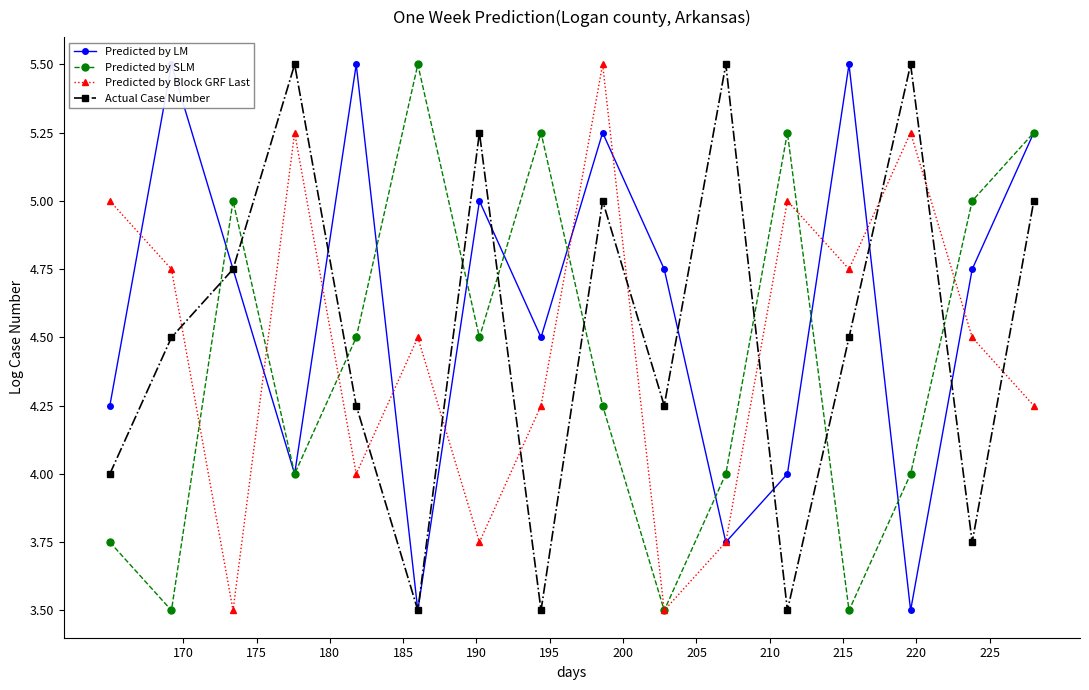

Rank the series by their average value, from lowest to highest.

Predicted by SLM, Predicted by Block GRF Last, Actual Case Number, Predicted by LM